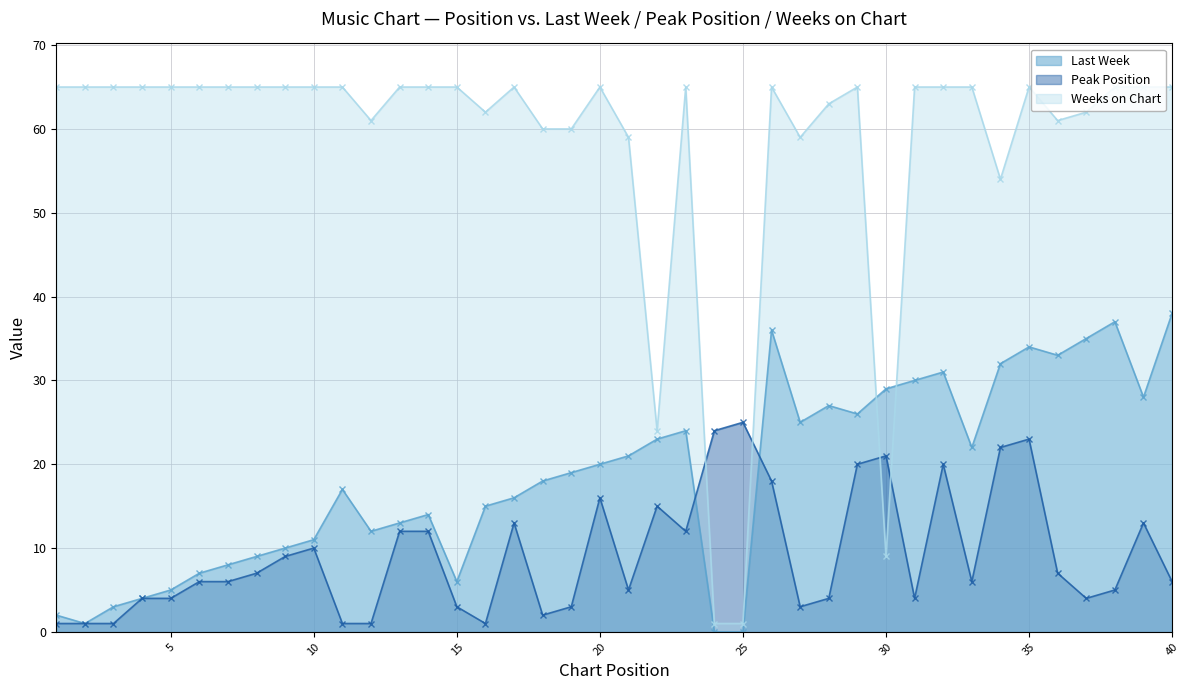

Which has a higher value, 8 or 5?

8